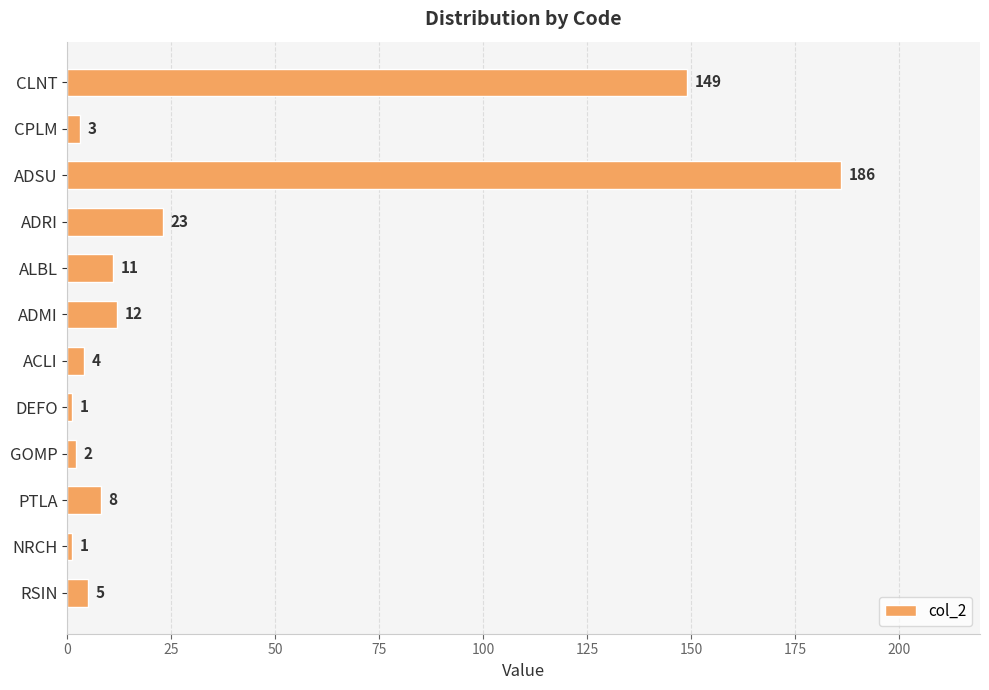

Reading top to bottom, list all the values displayed in this chart.

149	3	186	23	11	12	4	1	2	8	1	5